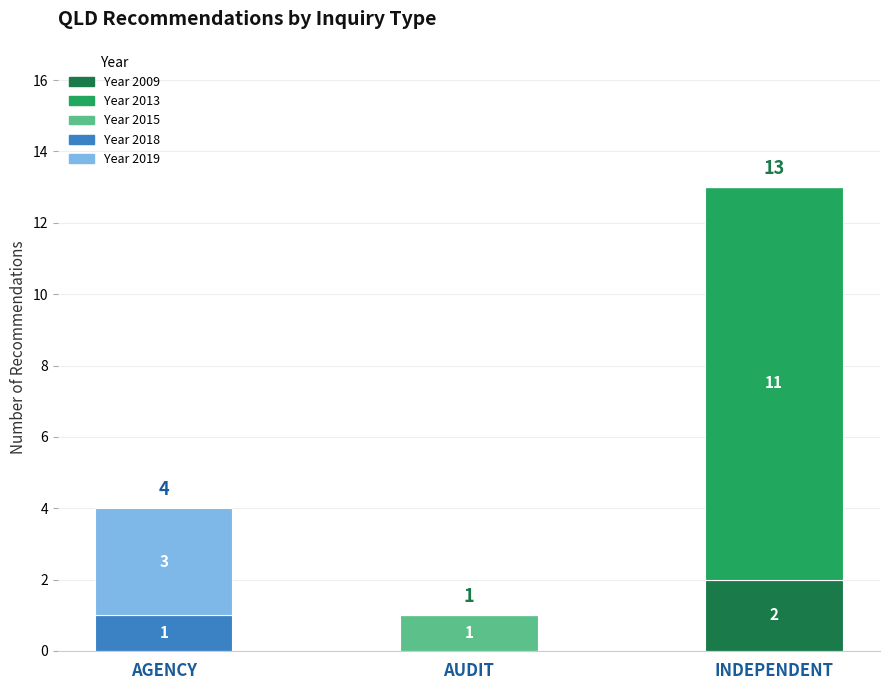

What are all the series names shown in the legend?

Year 2009, Year 2013, Year 2015, Year 2018, Year 2019